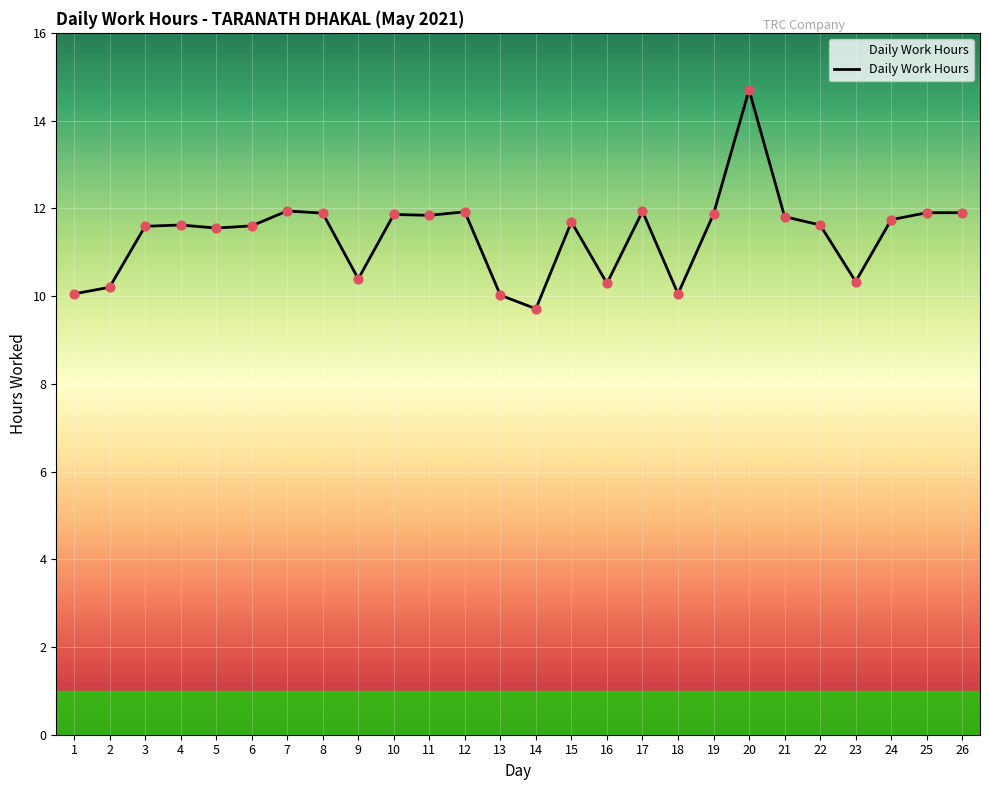

Approximately how many times larger is the value at 5 compared to 2?

1.1